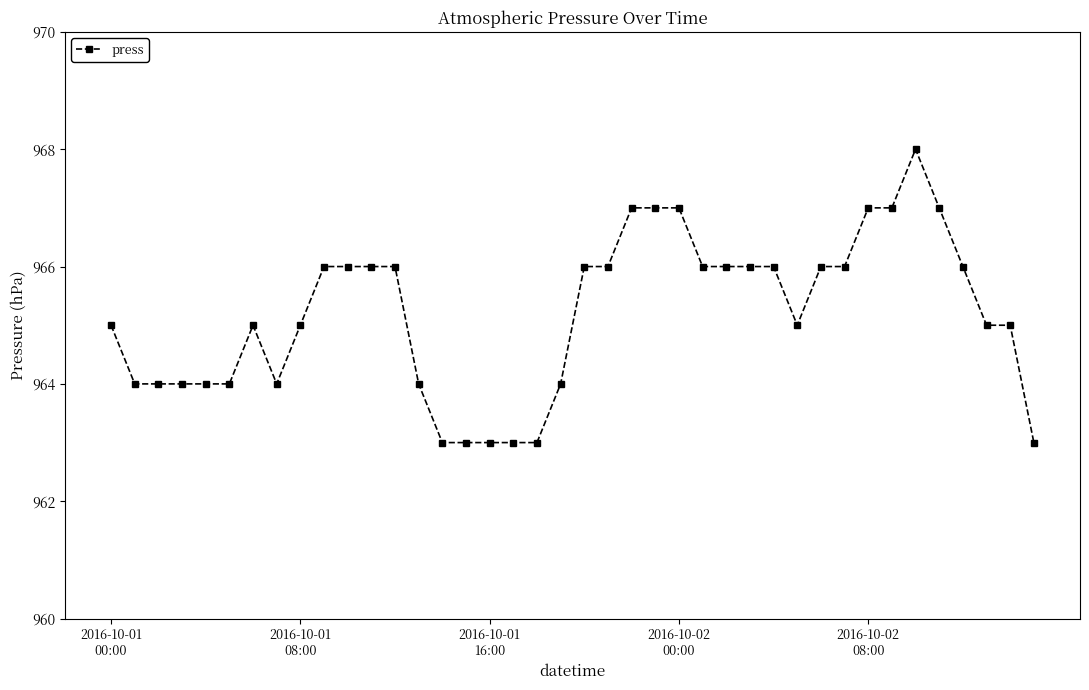

What is the value of the 32nd point from the left?

966